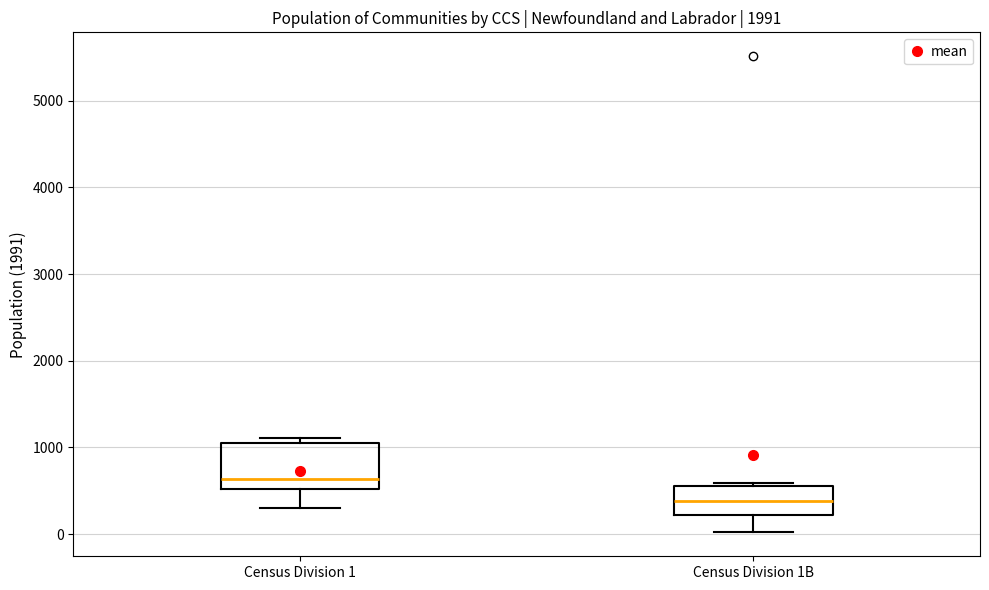

Reading left to right, transcribe this box plot: for each box, give where its median line is, the range the box spans, and where its two whiskers end, as read against the y-axis. The values are not printed on the chart, so give them approximately, as read against the axis.

Census Division 1: median 600, box 500 to 1100, whiskers 300 to 1100 (just above the box's upper edge)
Census Division 1B: median 400, box 200 to 600, whiskers 0 to 600